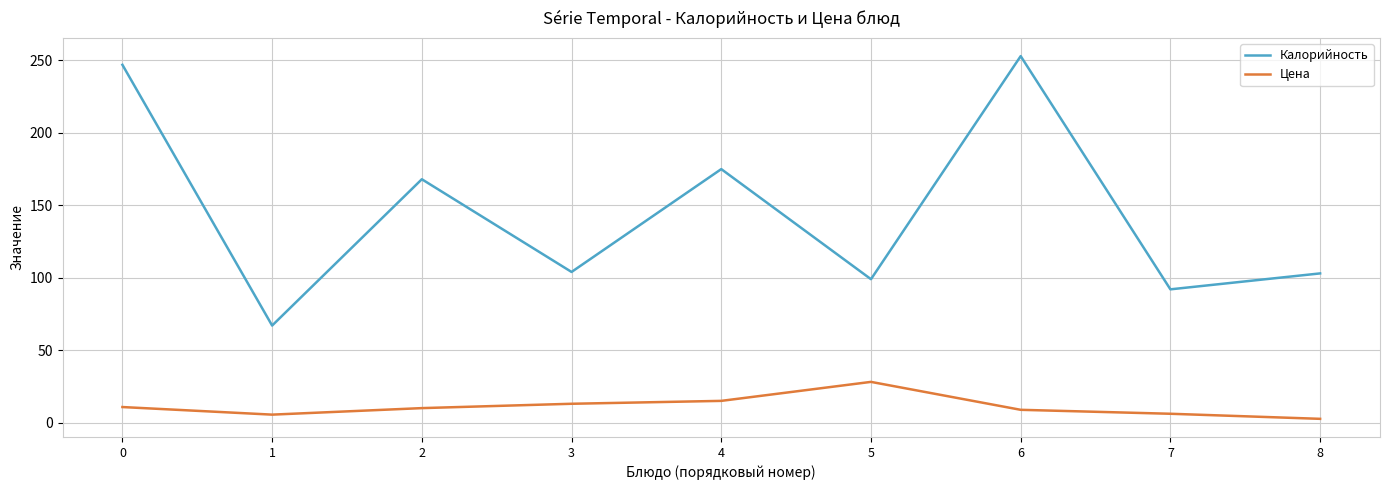

Which series has the largest total across all categories?

Калорийность